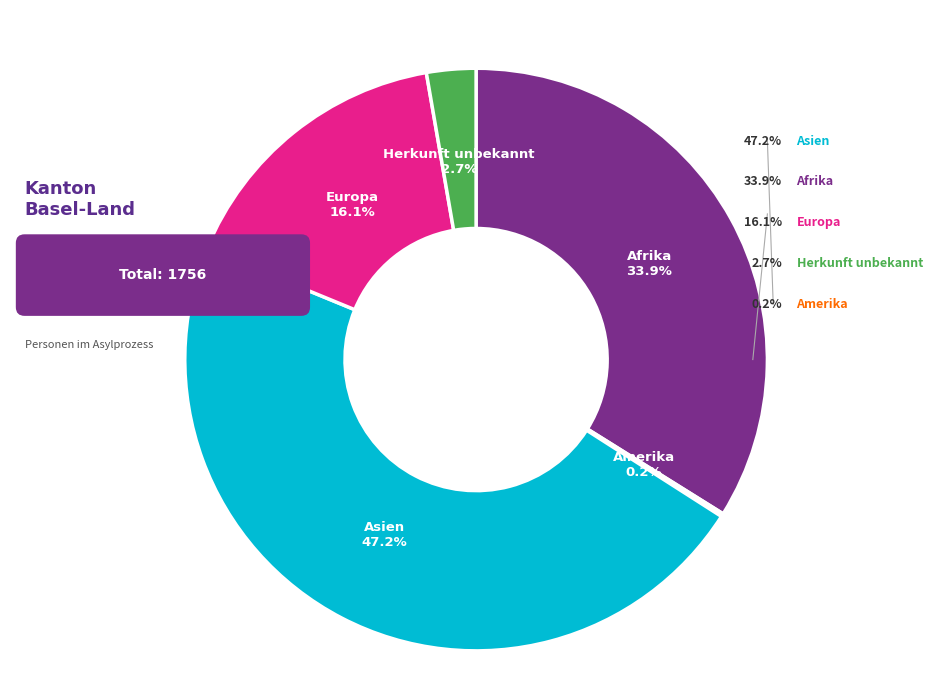

Which category has the biggest portion of the pie?

Asien